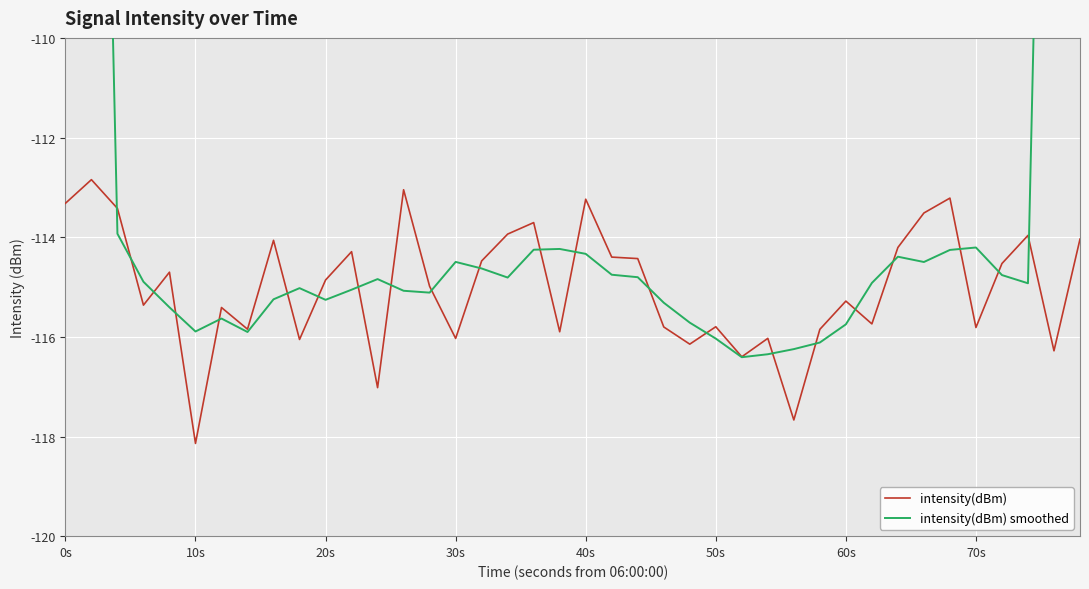

What is the maximum value for intensity(dBm)?

-112.8